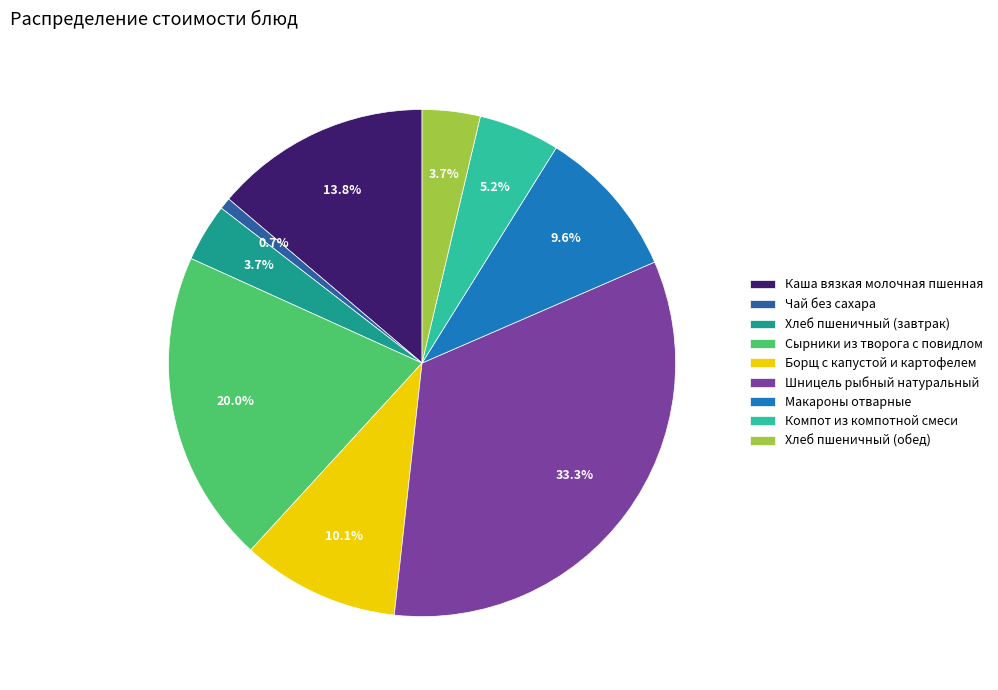

Does Компот из компотной смеси represent more than half of the total?

No